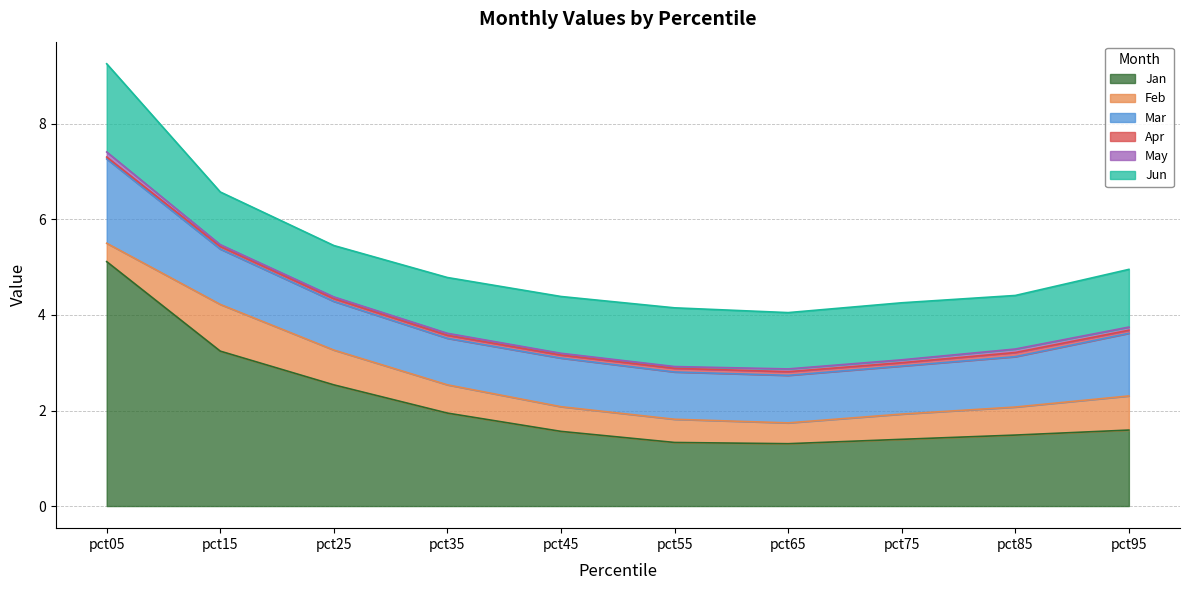

Does the chart have visible grid lines?

Yes